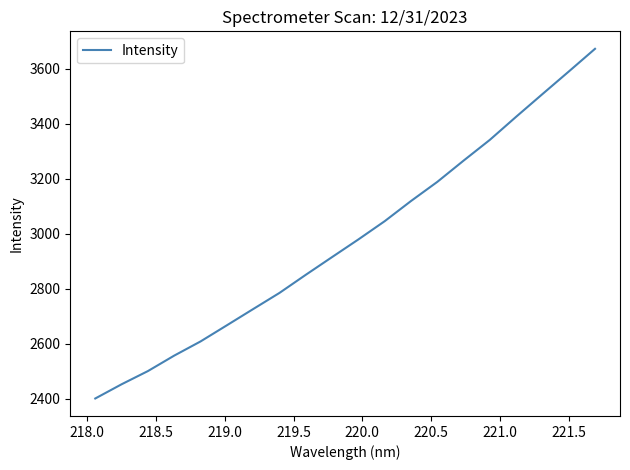

What is the maximum value shown in the chart?

3671.9